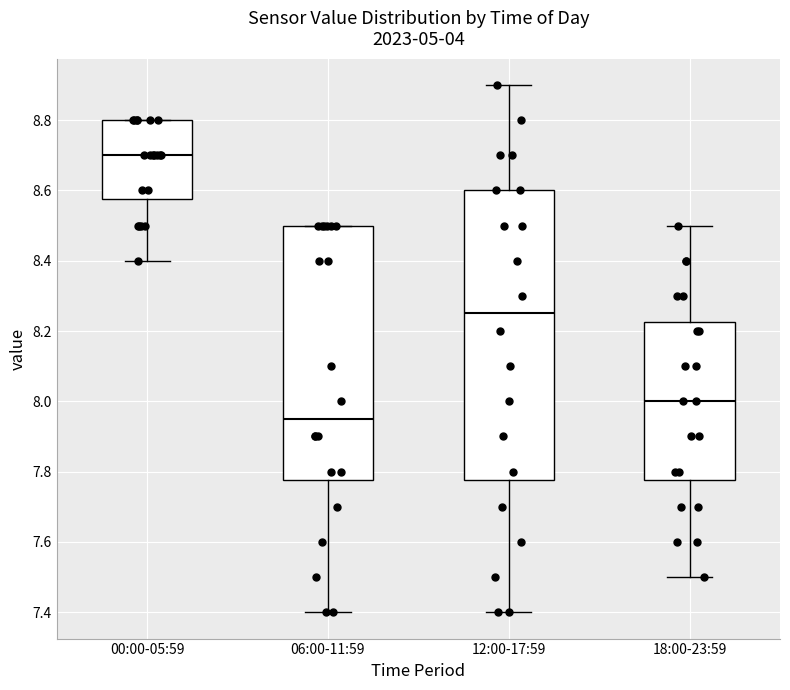

Where does the median line of the box for 18:00-23:59 sit on the y-axis? The values are not printed on the chart, so give them approximately, as read against the axis.

8.00